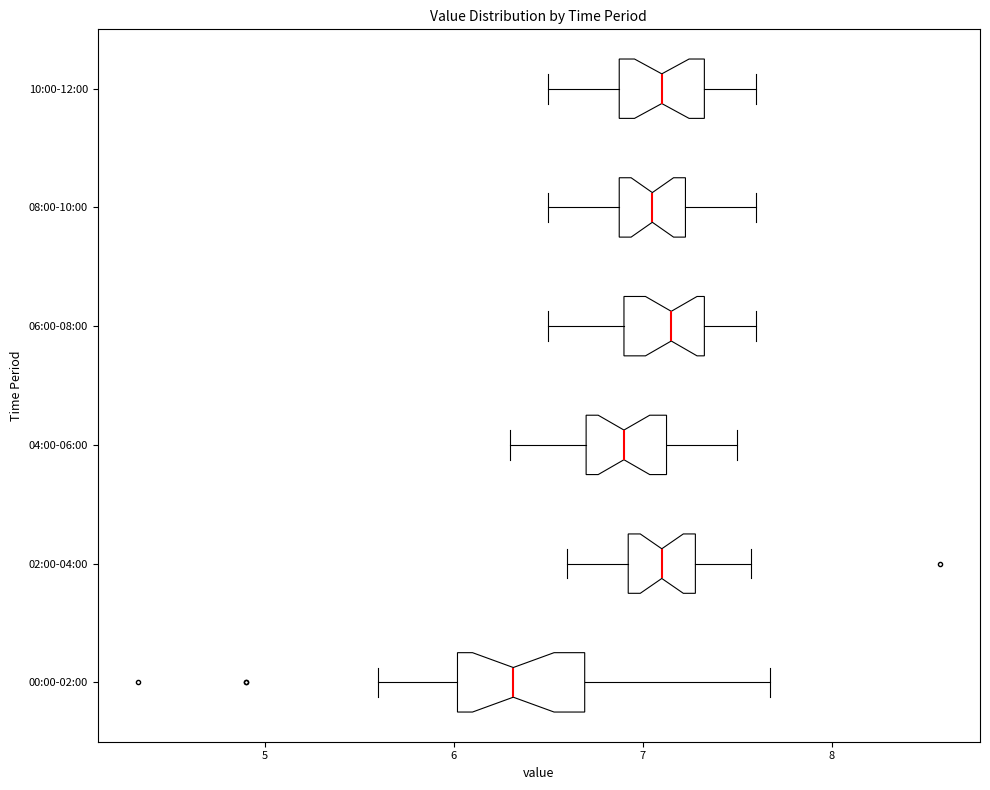

Reading bottom to top, transcribe this box plot: for each box, give where its median line is, the range the box spans, and where its two whiskers end, as read against the x-axis. The values are not printed on the chart, so give them approximately, as read against the axis.

00:00-02:00: median 6.3, box 6.0 to 6.7, whiskers 5.6 to 7.7
02:00-04:00: median 7.1, box 6.9 to 7.3, whiskers 6.6 to 7.6
04:00-06:00: median 6.9, box 6.7 to 7.1, whiskers 6.3 to 7.5
06:00-08:00: median 7.2, box 6.9 to 7.3, whiskers 6.5 to 7.6
08:00-10:00: median 7.1, box 6.9 to 7.2, whiskers 6.5 to 7.6
10:00-12:00: median 7.1, box 6.9 to 7.3, whiskers 6.5 to 7.6